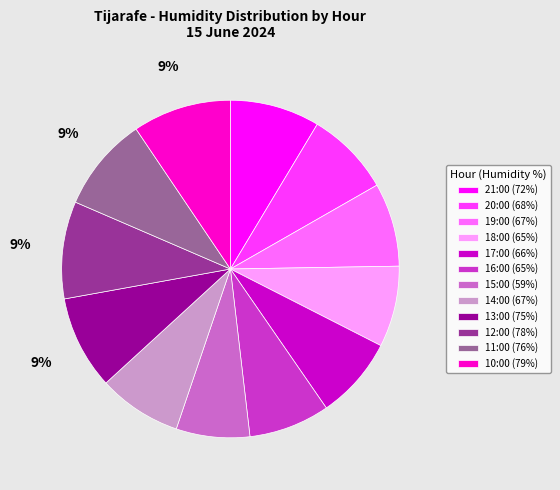

Do 13:00 (75%) and 21:00 (72%) together represent more than half of the pie?

No